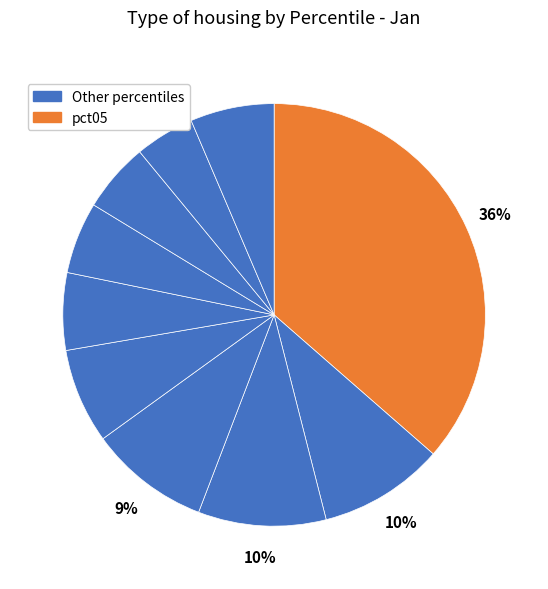

How many slices are in this pie chart?

10